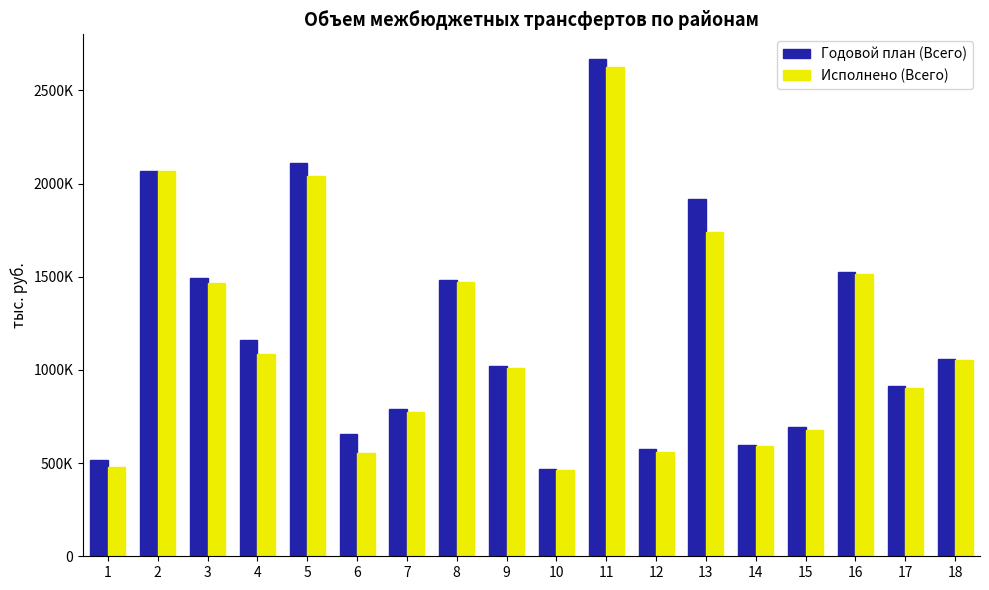

True or false: Годовой план (Всего) has a value of 162103.1 at 12.

False